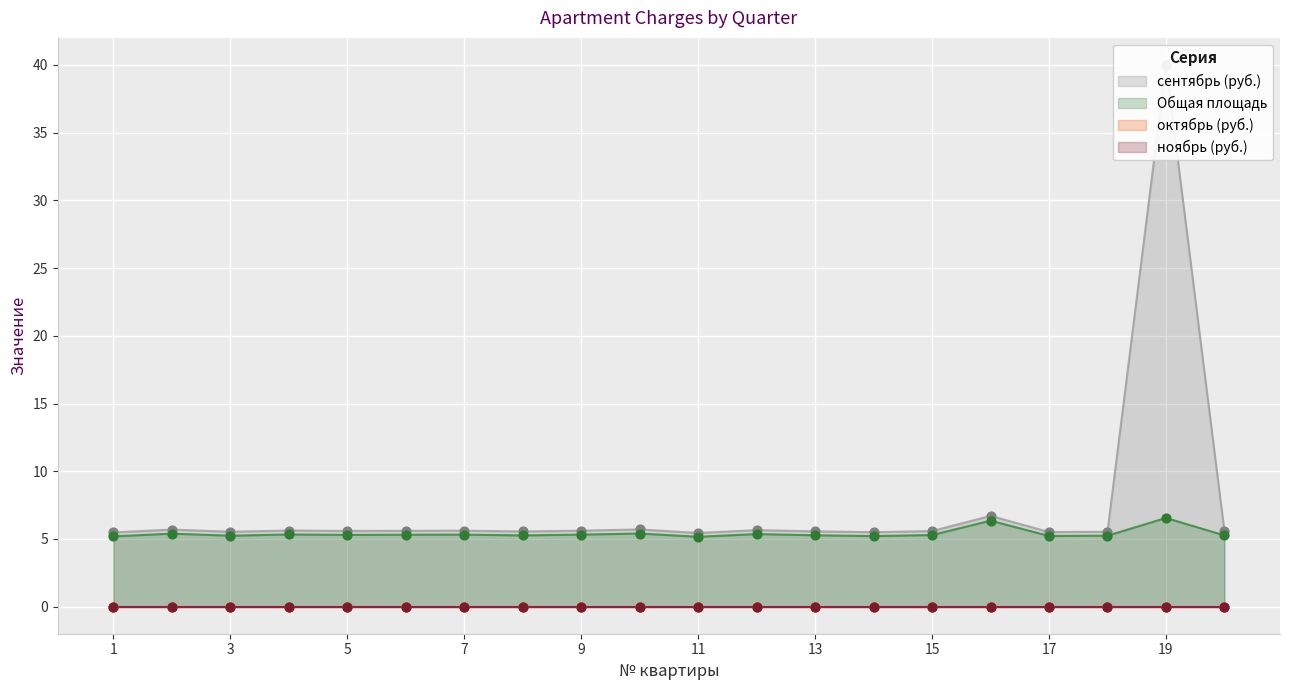

True or false: Общая площадь has a value of 9.5 at 7.

False